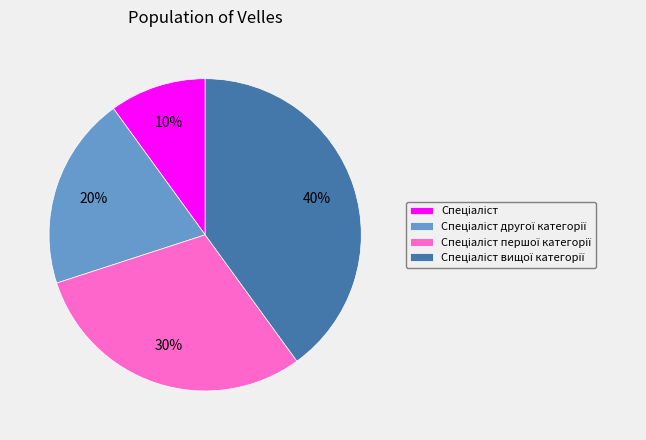

Count the number of slices in the pie.

4